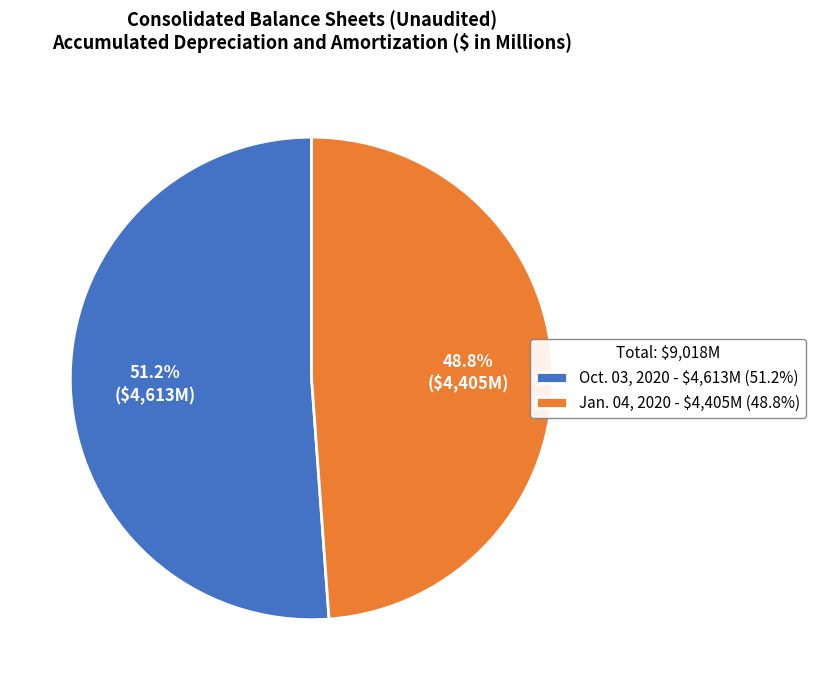

How many segments does this pie chart have?

2